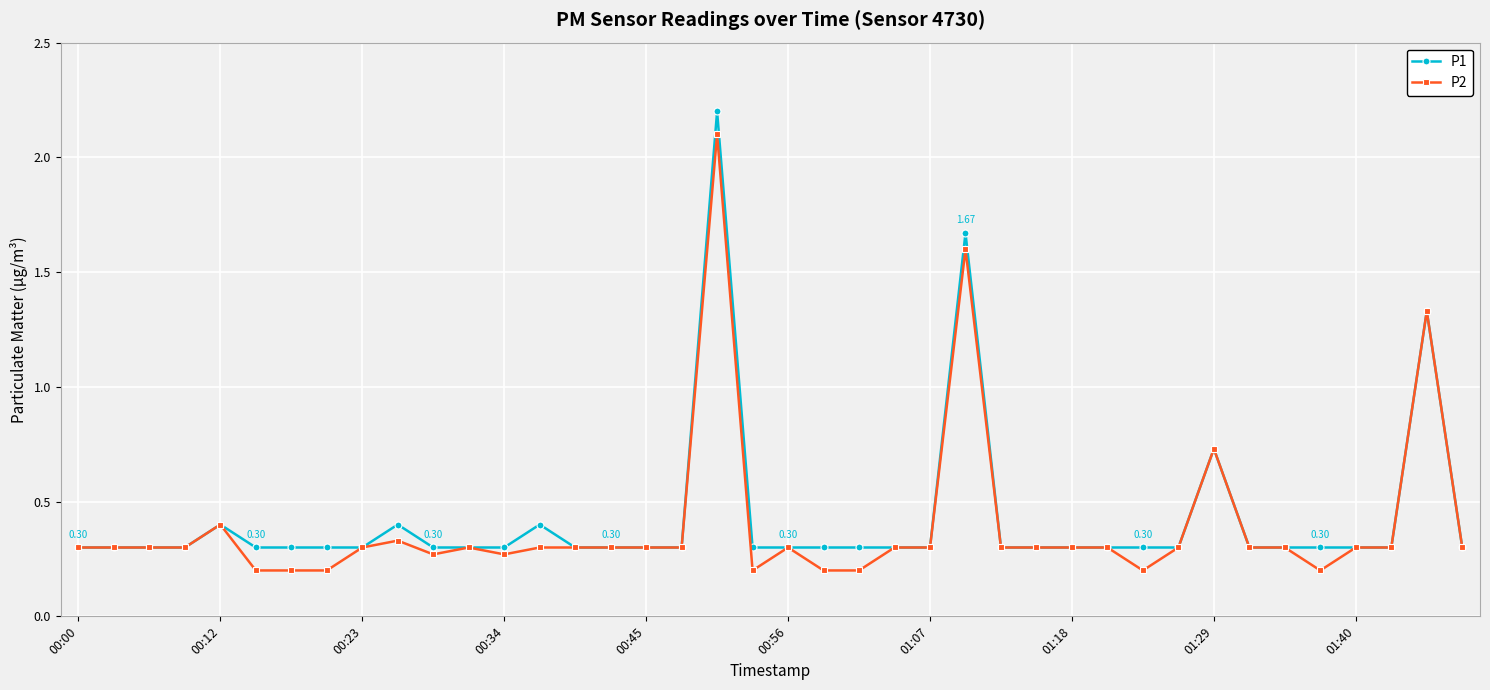

At how many categories does at least one series exceed 1?

3